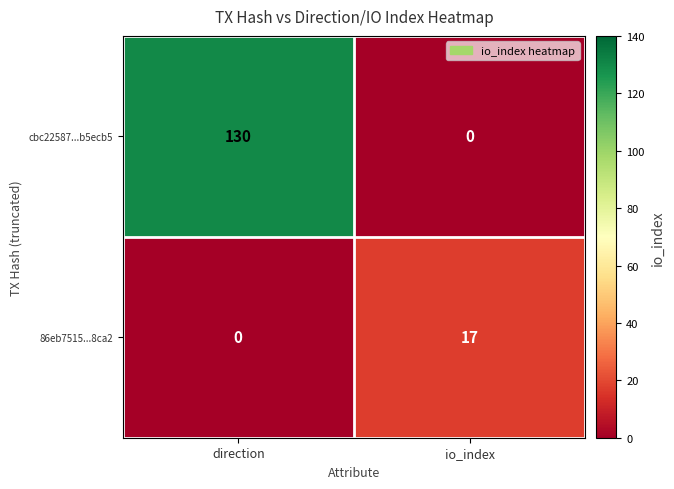

Rank the series by their average value, from highest to lowest.

cbc22587...b5ecb5, 86eb7515...8ca2